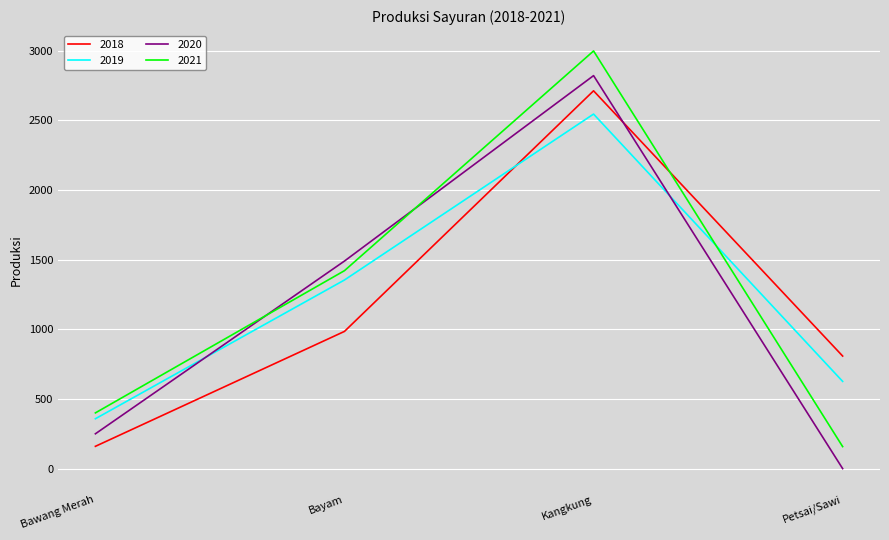

Reading left to right, extract all data points from this chart.

2018: 160	985	2712	808
2019: 358	1354	2545	626
2020: 250	1490	2821	0
2021: 400	1421	2998	158